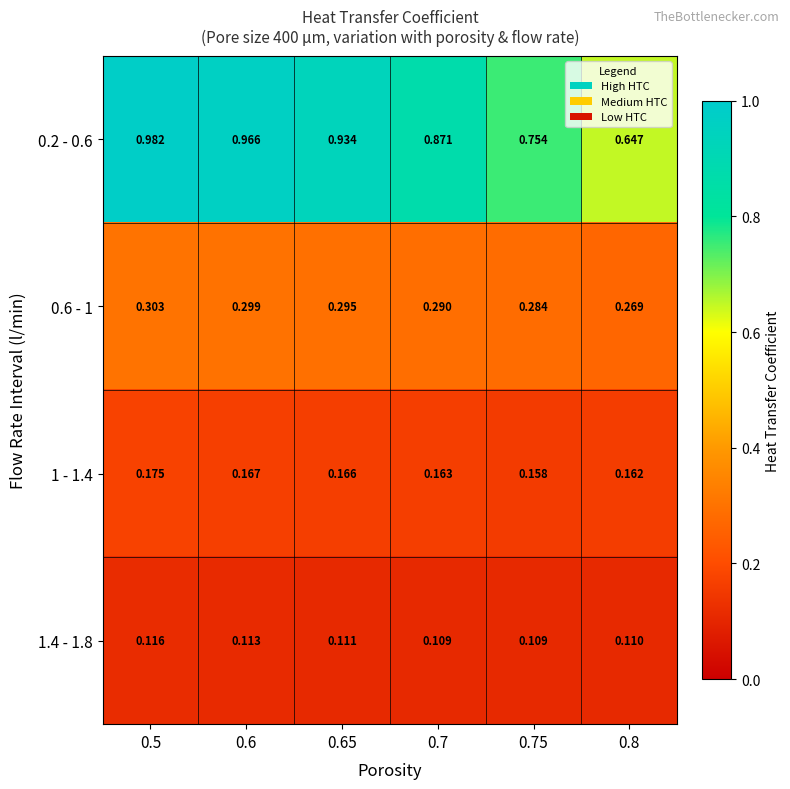

Is the value of 0.6 - 1 at 0.6 greater than the value of 1 - 1.4 at 0.6?

Yes